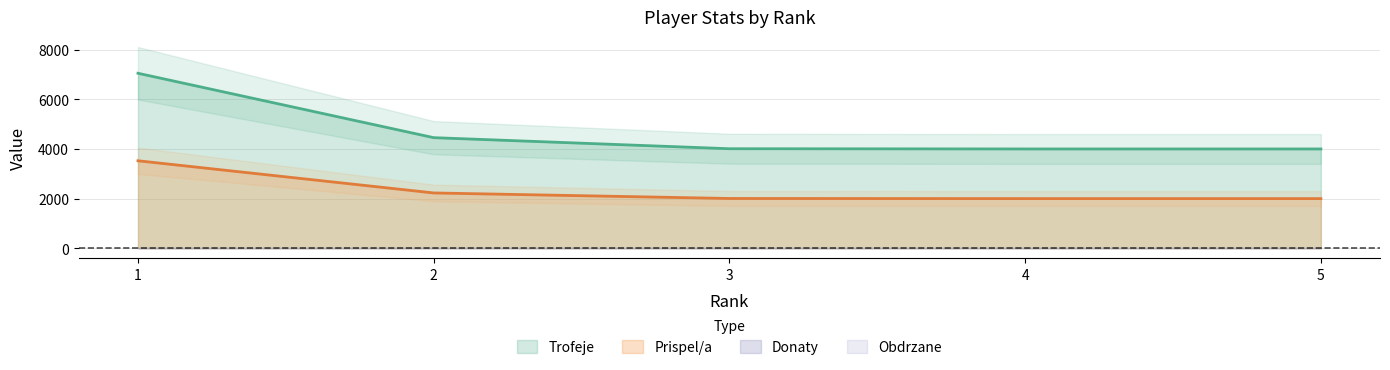

What is the smallest value displayed?

2000